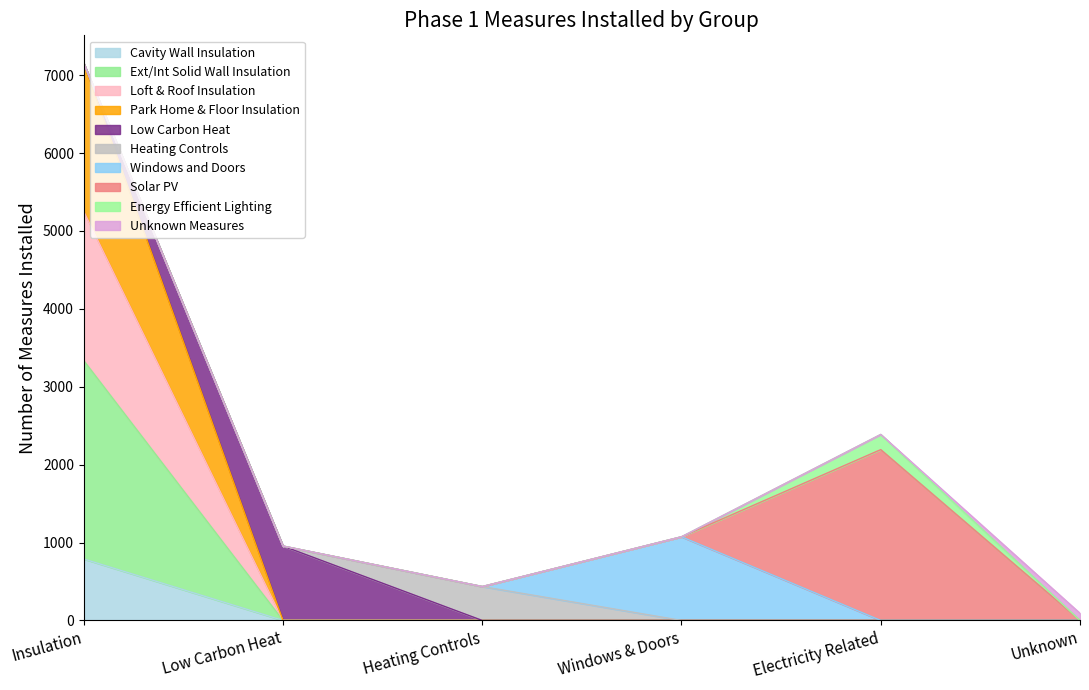

At which category is the sum across all series the highest?

Insulation